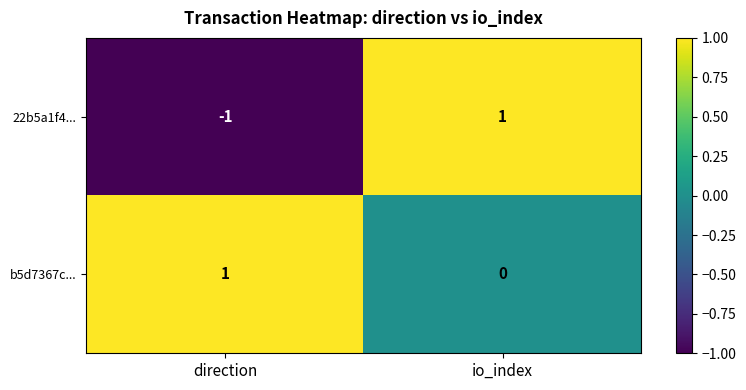

At which category is the sum across all series the highest?

io_index